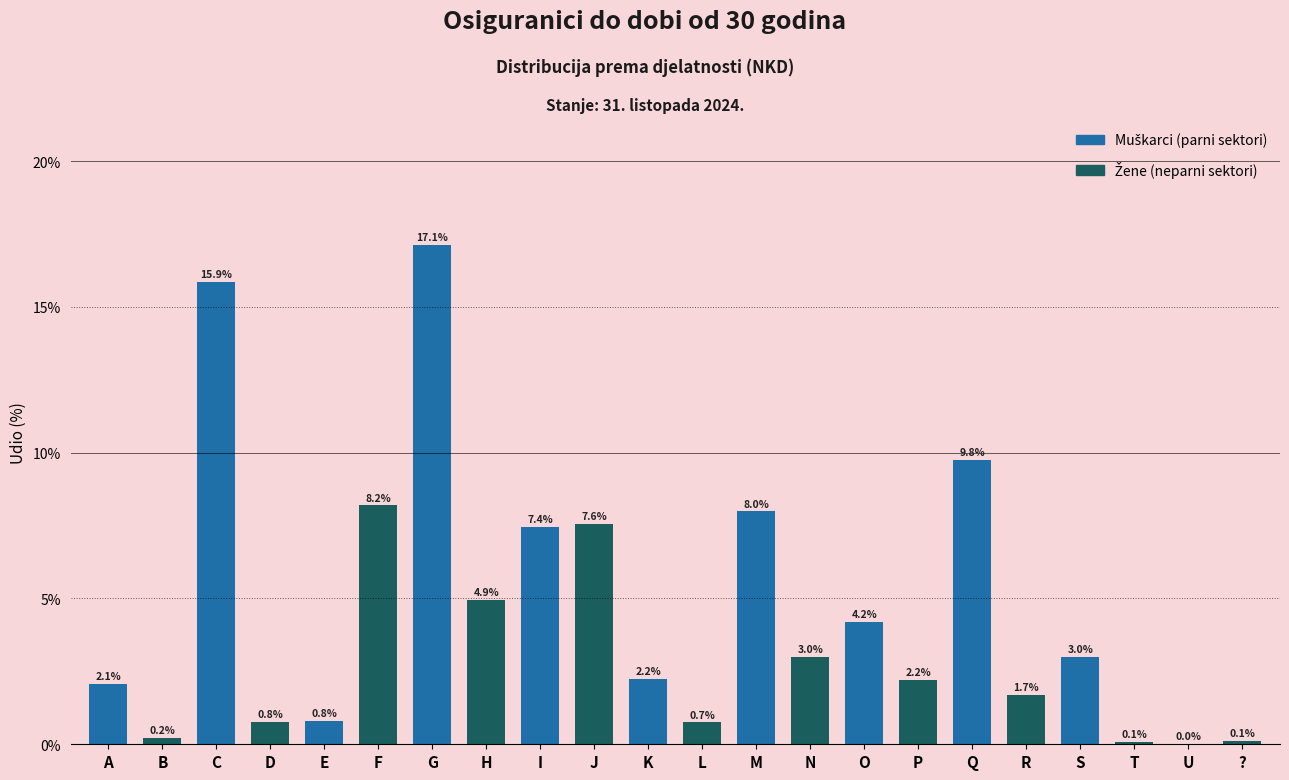

At which category does the chart reach its peak across all series?

G